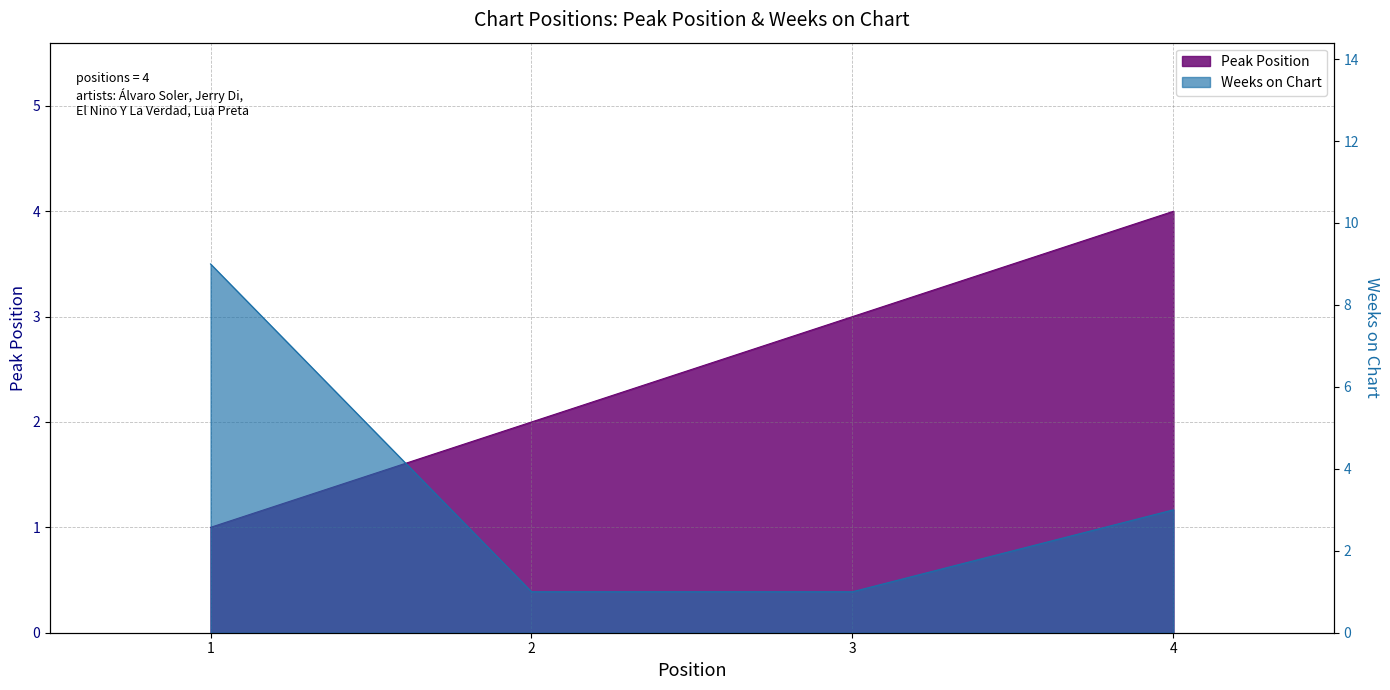

What is the difference between the maximum and minimum values in the Weeks on Chart series?

8